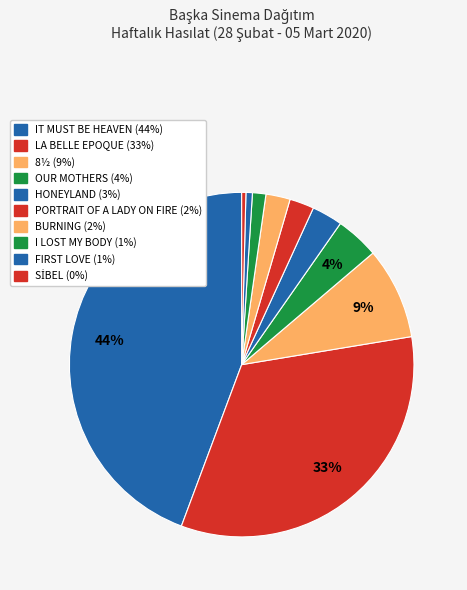

How many slices are in this pie chart?

10